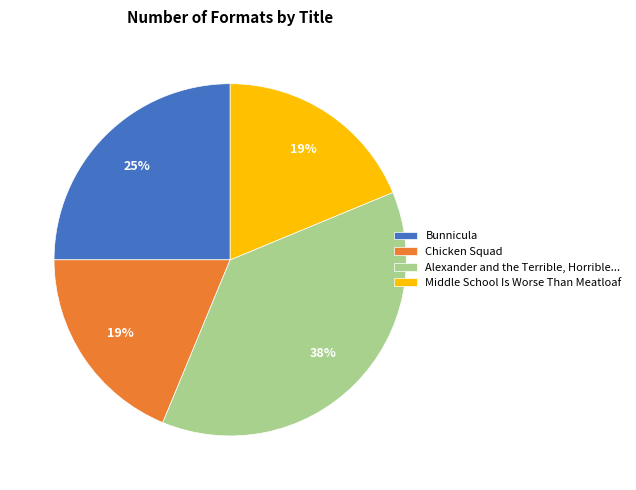

What percentage is the Chicken Squad slice, to the nearest percent?

19%